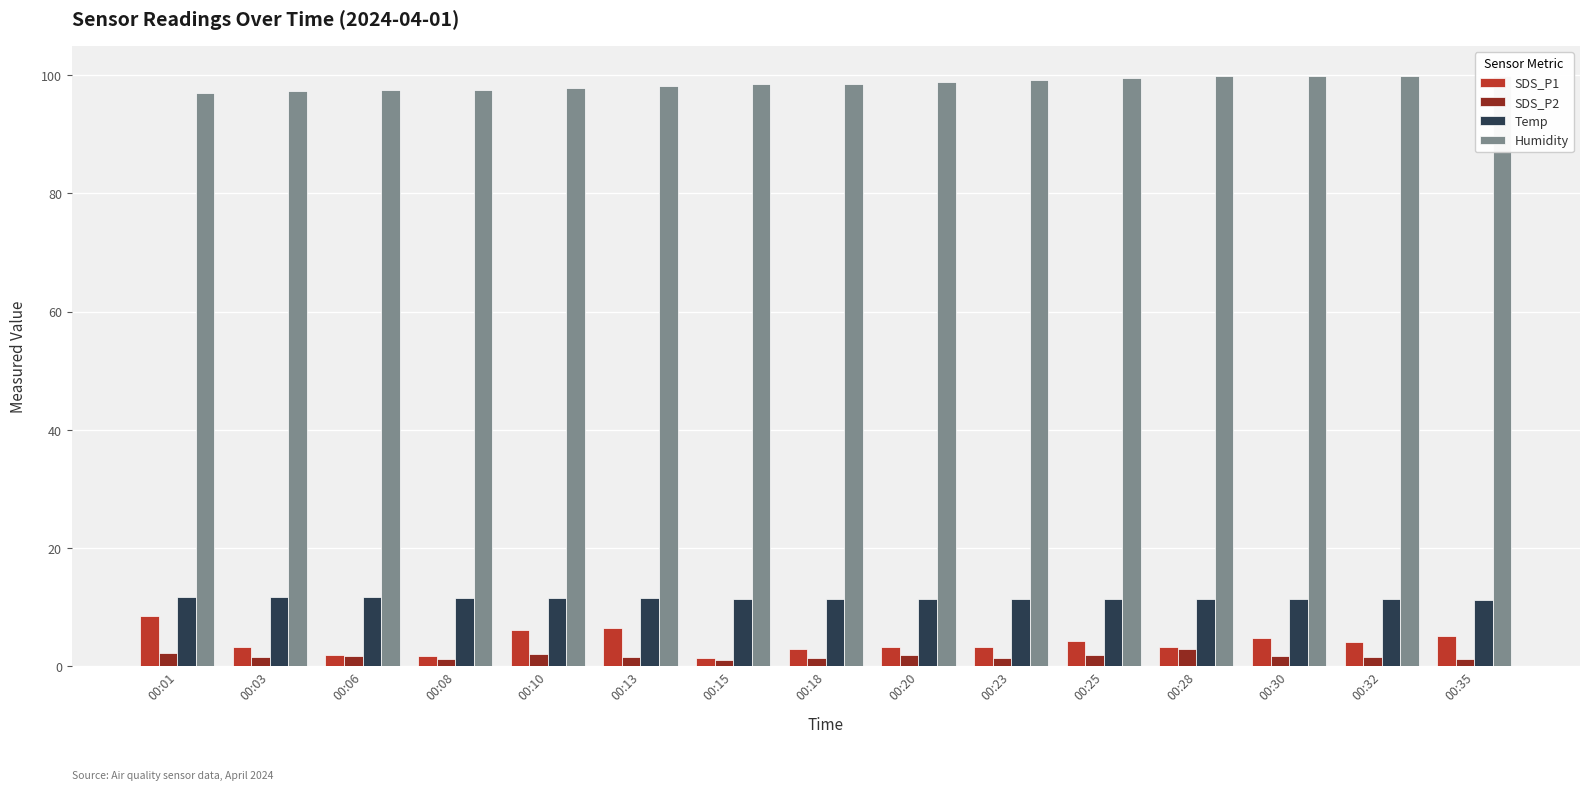

Reading left to right, list all the values displayed in this chart.

SDS_P1: 8.5	3.2	1.9	1.8	6.1	6.4	1.4	2.9	3.3	3.2	4.2	3.2	4.8	4.0	5.2
SDS_P2: 2.2	1.6	1.7	1.2	2.1	1.5	1.0	1.4	1.8	1.4	1.9	2.9	1.7	1.6	1.2
Temp: 11.7	11.7	11.7	11.6	11.5	11.5	11.4	11.4	11.4	11.4	11.3	11.3	11.3	11.3	11.2
Humidity: 97.0	97.3	97.4	97.5	97.8	98.1	98.4	98.5	98.8	99.2	99.5	99.8	99.9	99.9	99.9